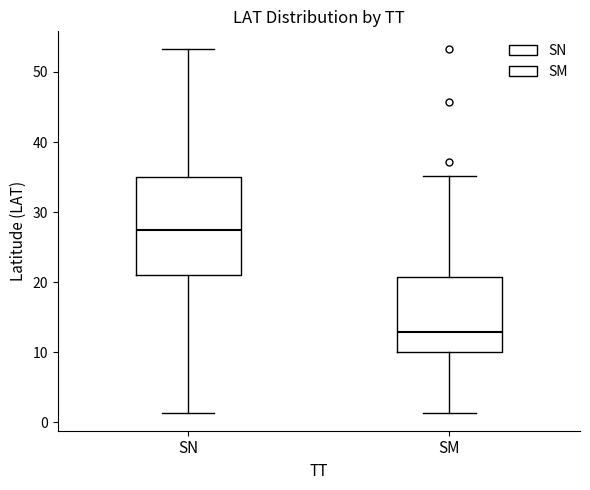

Which box's median line is the lowest?

SM